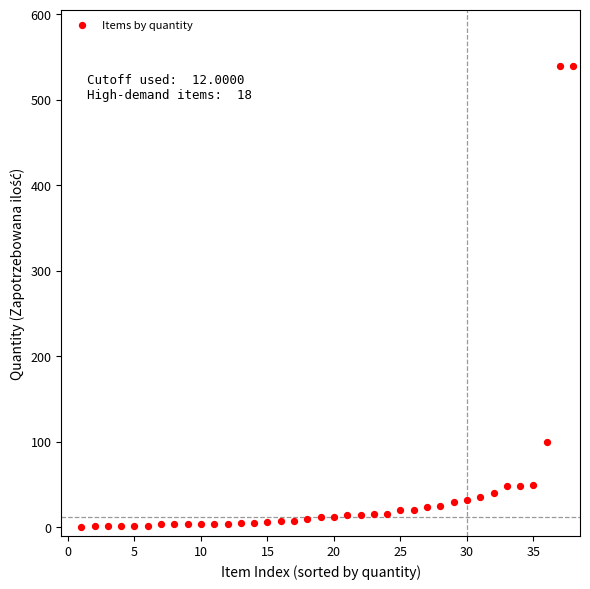

What is the range of X values (max minus min)?

37